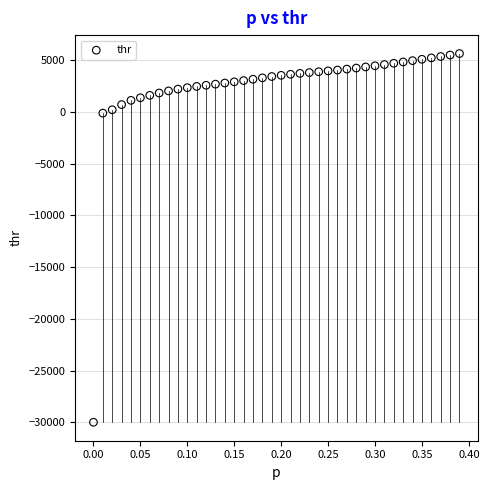

What is the range of Y values (max minus min)?

35661.6